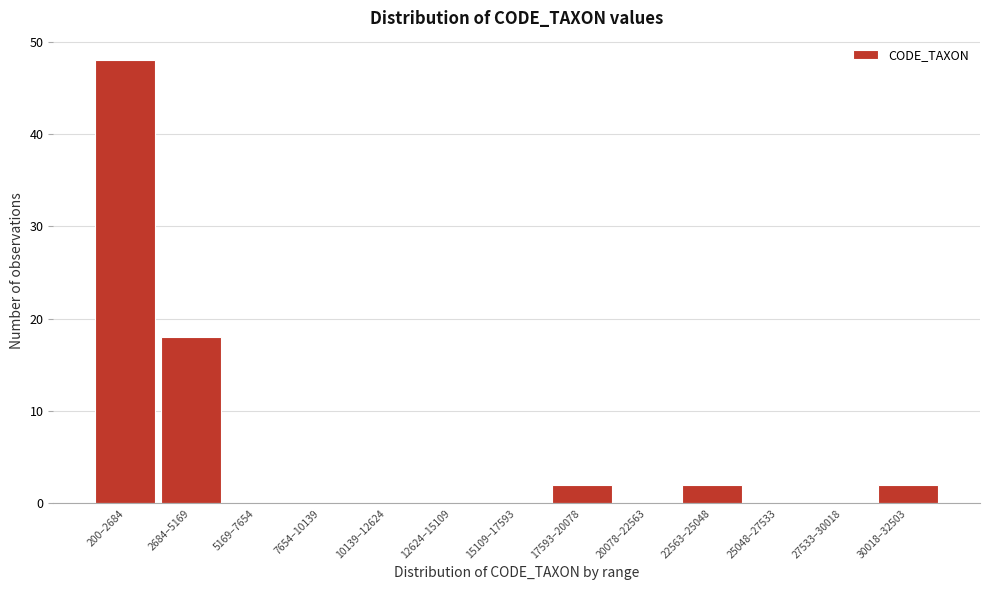

Reading left to right, transcribe all the data shown in this chart.

200–2684=48	2684–5169=18	5169–7654=0	7654–10139=0	10139–12624=0	12624–15109=0	15109–17593=0	17593–20078=2	20078–22563=0	22563–25048=2	25048–27533=0	27533–30018=0	30018–32503=2